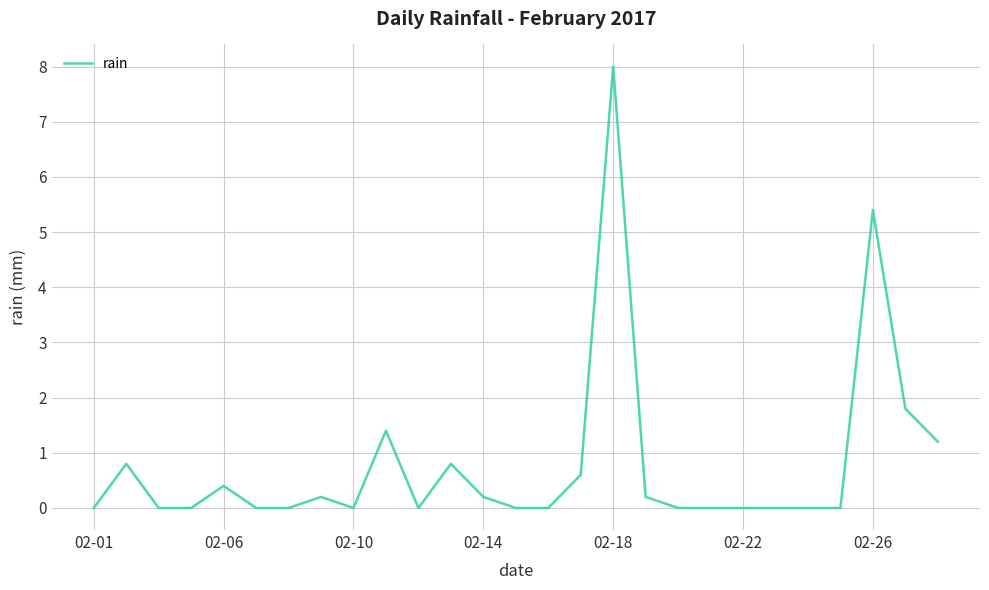

What is the difference between the maximum and minimum values?

8.0